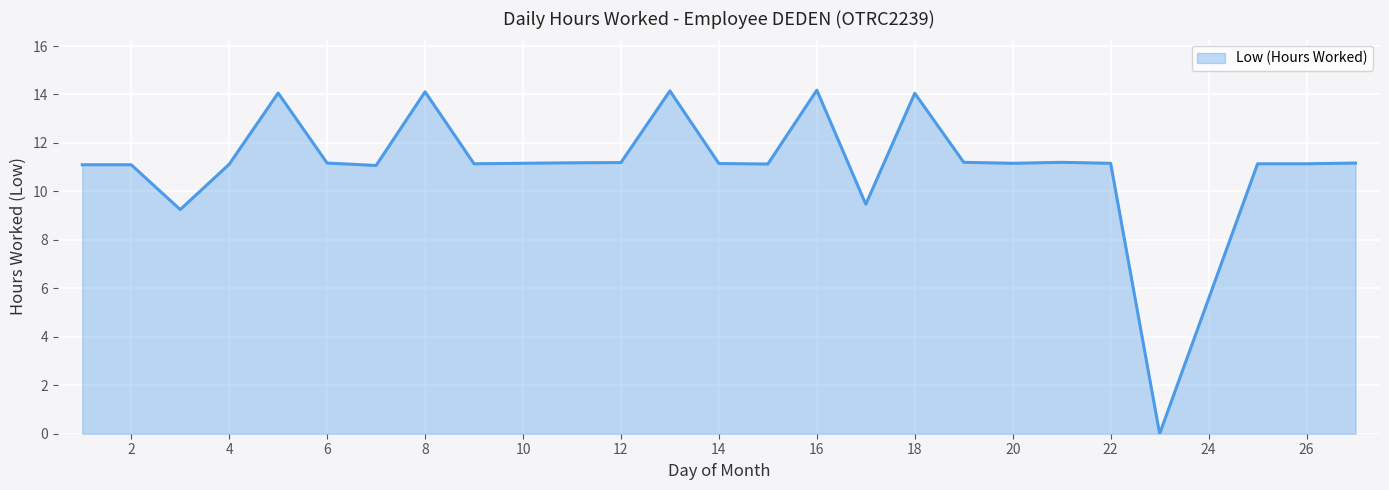

What is the difference between the maximum and minimum values?

14.2